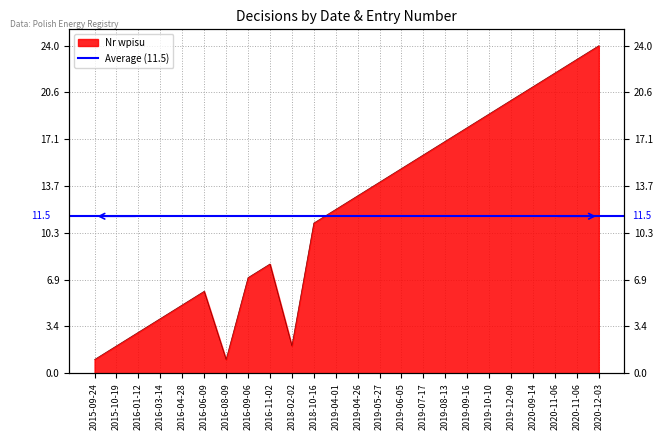

What is the maximum value shown in the chart?

24